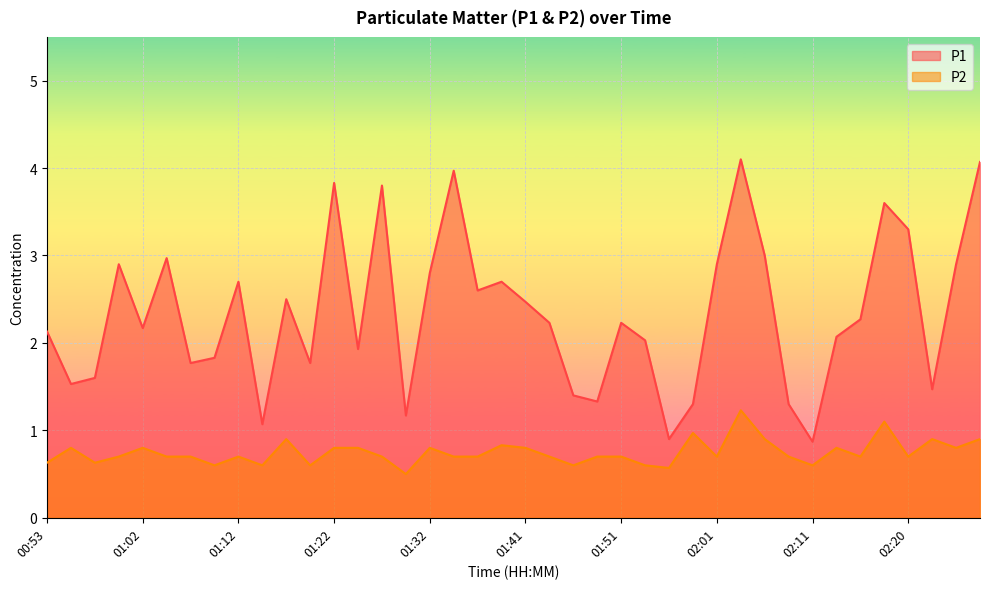

Which series has the largest total across all categories?

P1